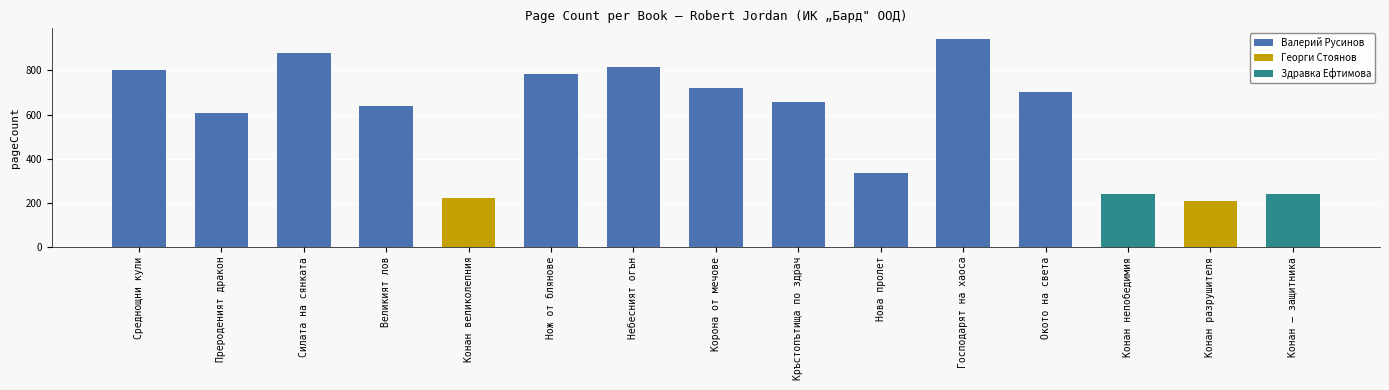

List the labels in order of value, largest first.

Господарят на хаоса, Силата на сянката, Небесният огън, Среднощни кули, Нож от блянове, Корона от мечове, Окото на света, Кръстопътища по здрач, Великият лов, Прероденият дракон, Нова пролет, Конан непобедимия, Конан — защитника, Конан великолепния, Конан разрушителя